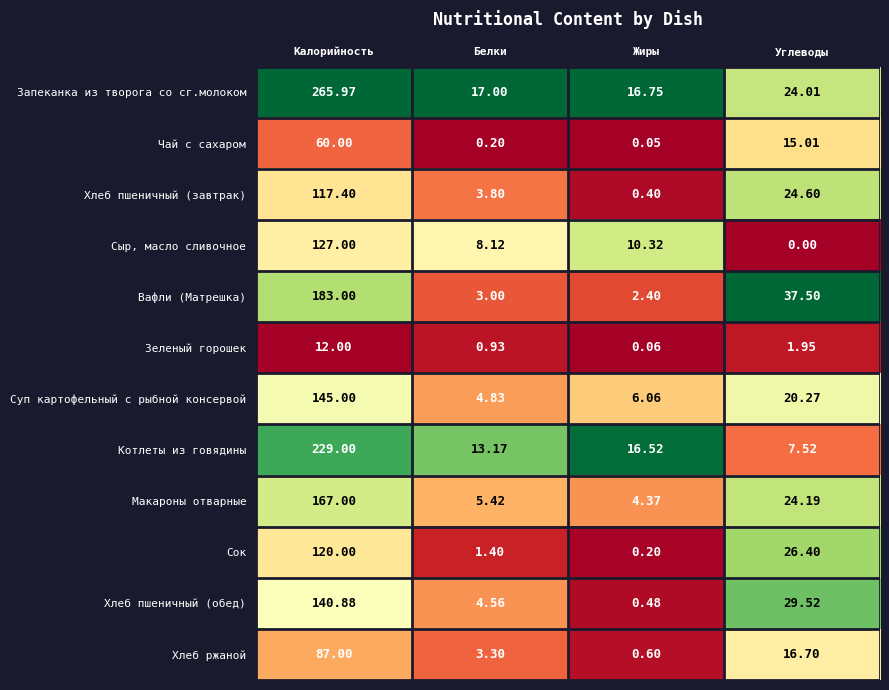

Which category has the lowest value across all series?

Углеводы